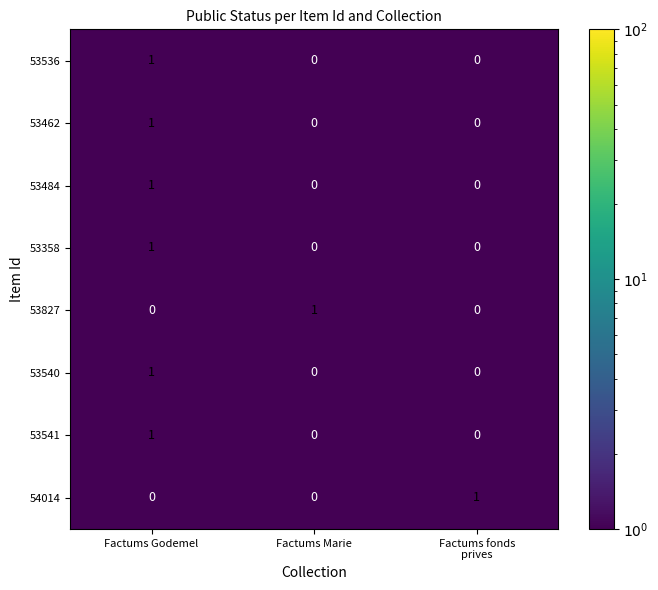

Reading right to left, extract all data points from this chart.

53536: 0	0	1
53462: 0	0	1
53484: 0	0	1
53358: 0	0	1
53827: 0	1	0
53540: 0	0	1
53541: 0	0	1
54014: 1	0	0